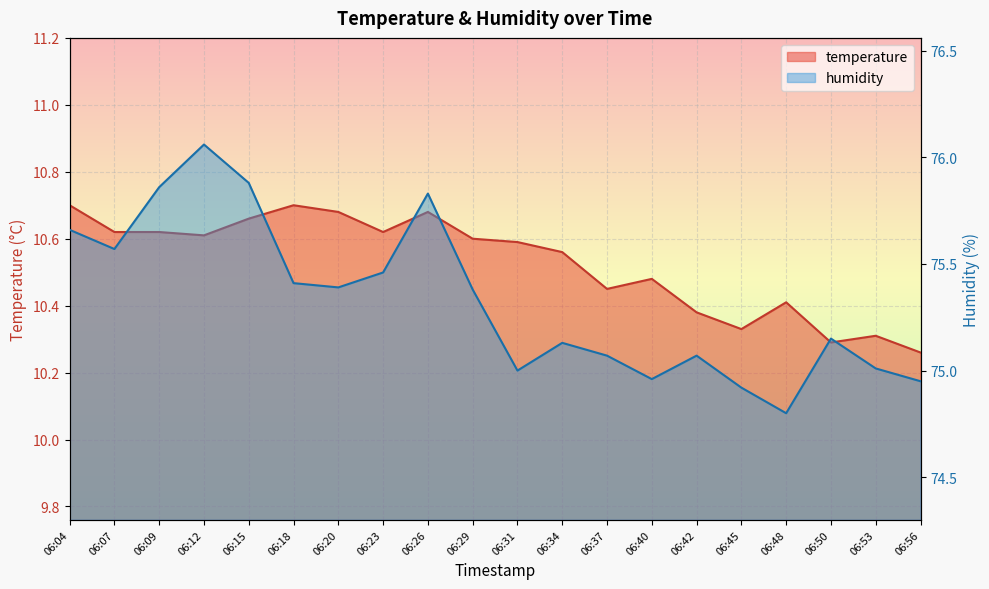

True or false: humidity and temperature cross at least once.

False